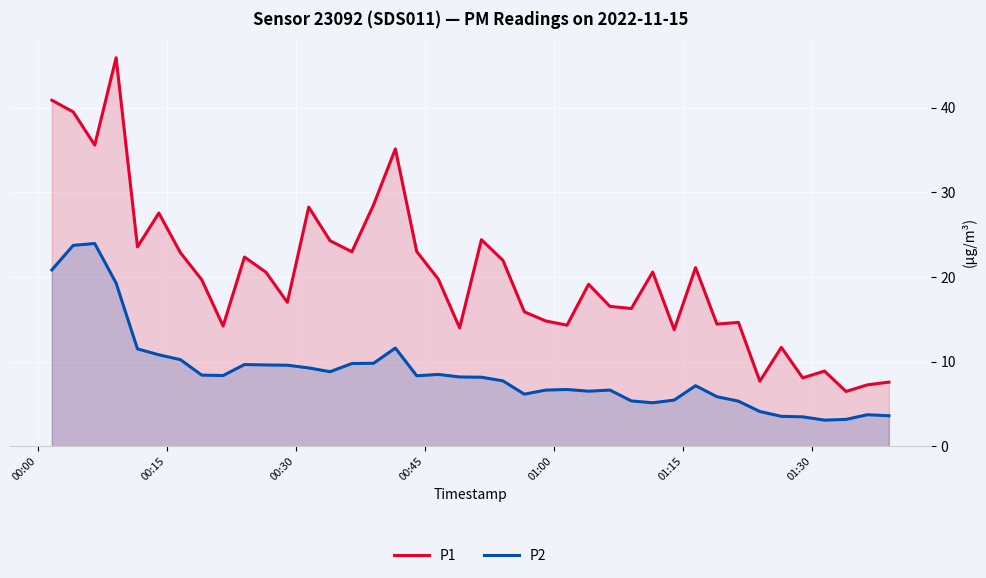

Which series has the widest spread of values?

P1